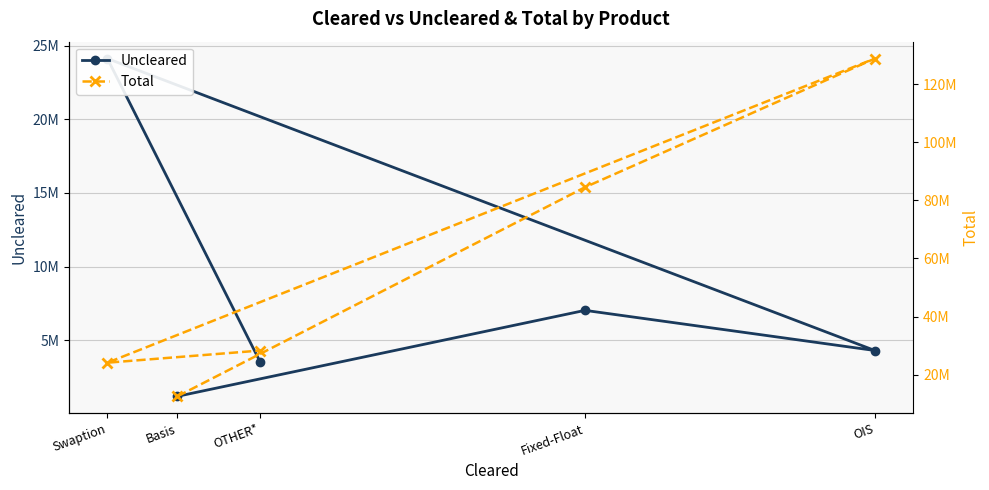

Reading right to left, list all the values displayed in this chart.

Uncleared: 3509225	24122911	4306514	7031372	1198035
Total: 28304935	24122911	128755281	84479559	12560512